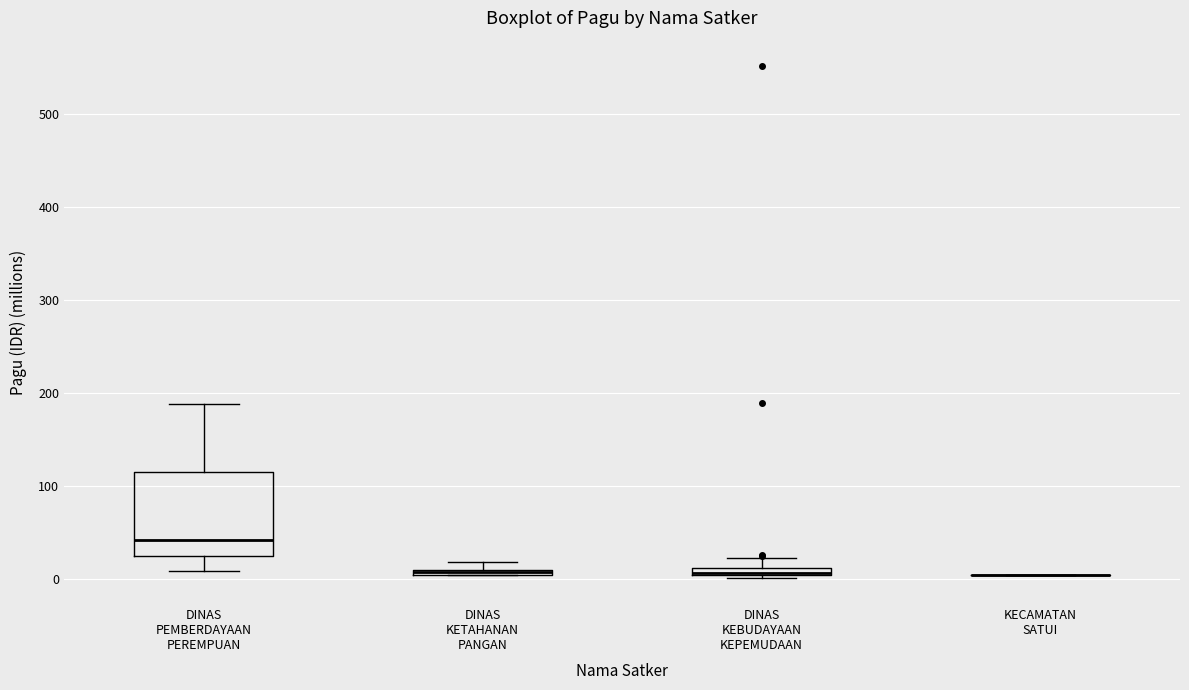

Which box is the tallest, from its lower edge to its upper edge?

DINAS PEMBERDAYAAN PEREMPUAN